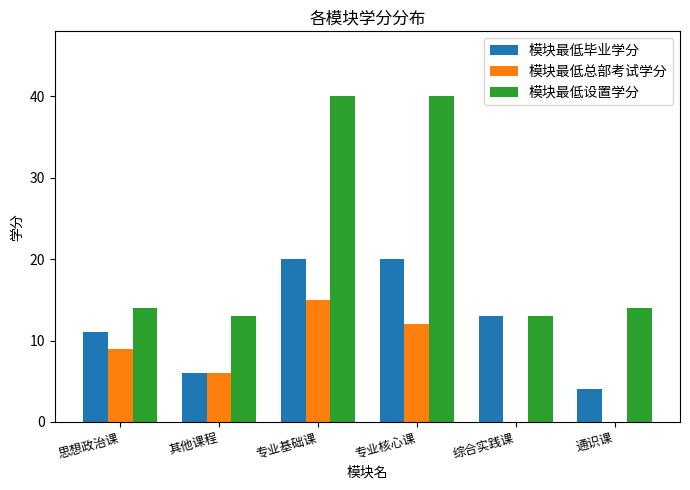

What is the greatest value displayed?

40